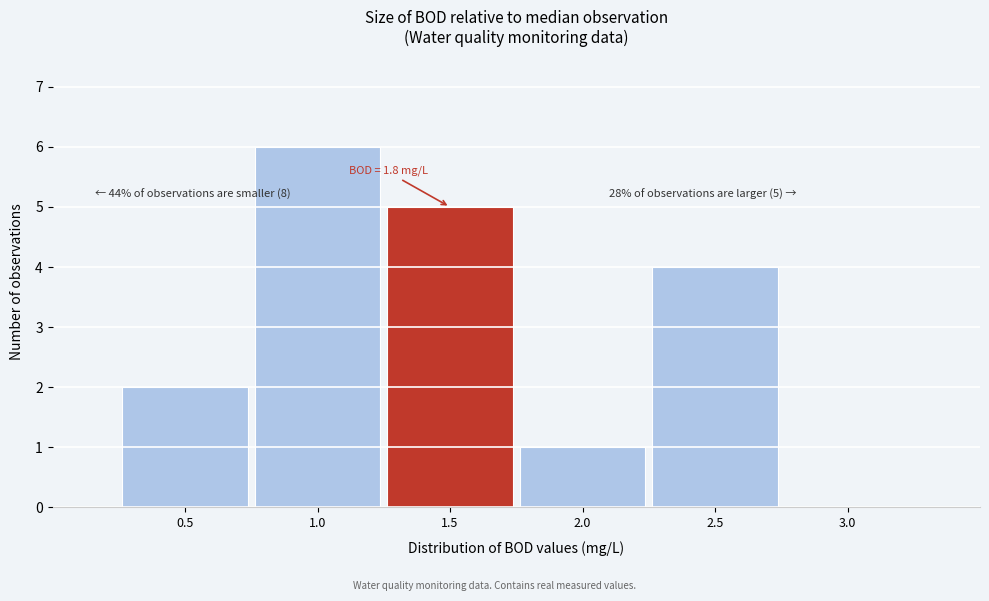

Reading left to right, list all the values displayed in this chart.

0.5=2	1.0=6	1.5=5	2.0=1	2.5=4	3.0=0